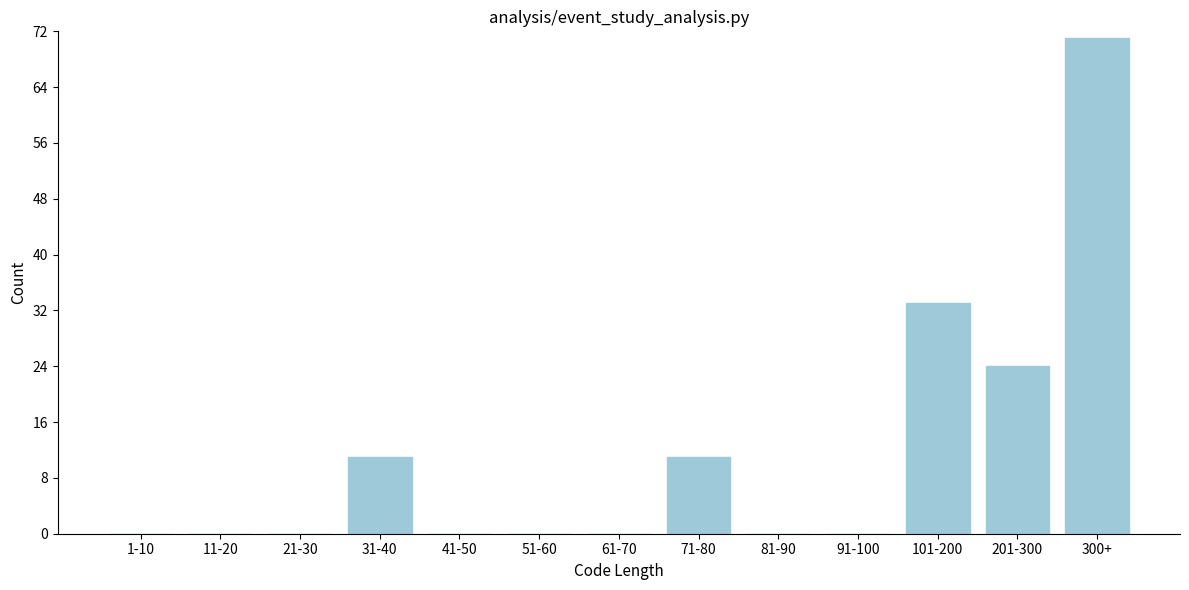

Reading left to right, extract all data points from this chart.

1-10=0	11-20=0	21-30=0	31-40=11	41-50=0	51-60=0	61-70=0	71-80=11	81-90=0	91-100=0	101-200=33	201-300=24	300+=71